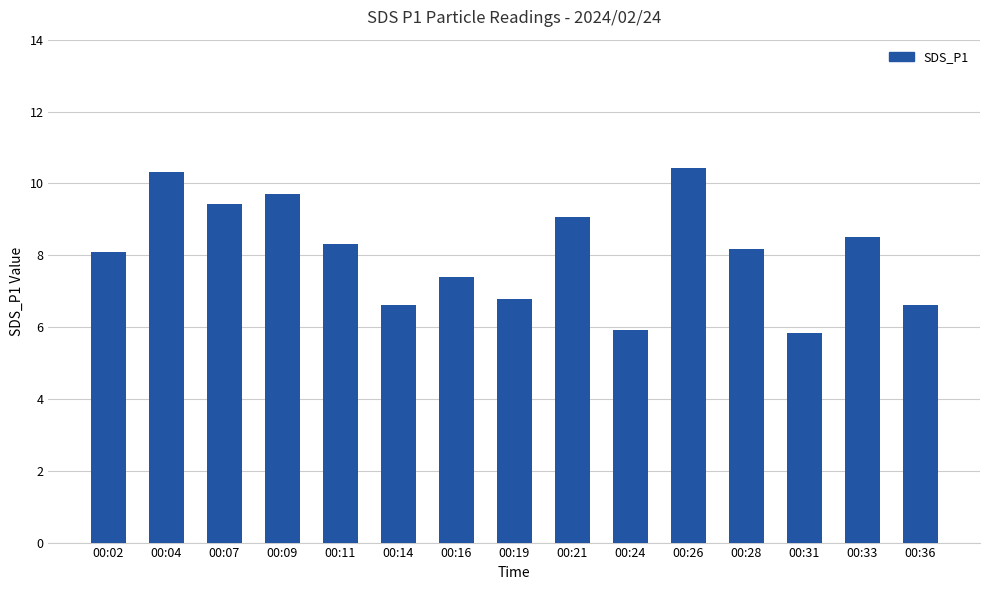

Is it true that the value at 00:02 is 8.1?

True